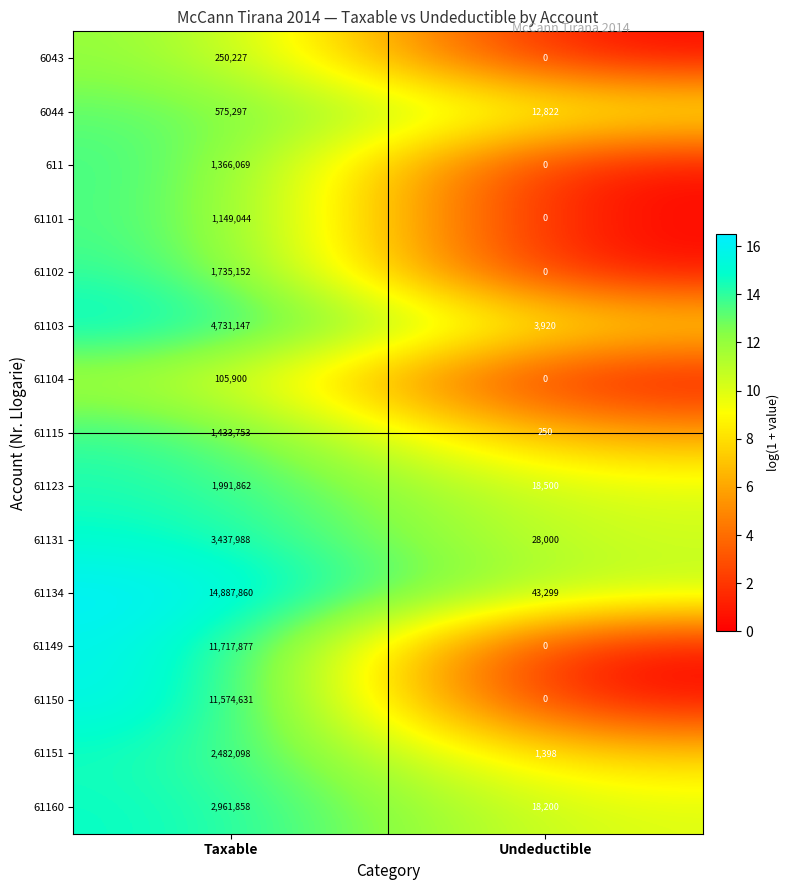

What is the maximum value for 61115?

1433753